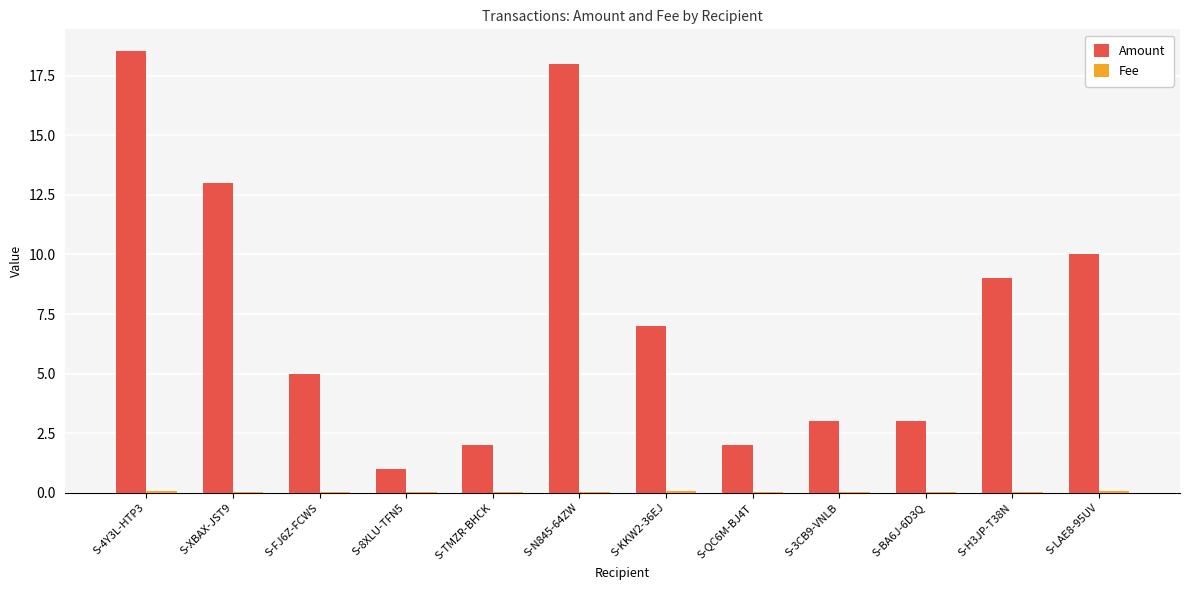

The Amount series shows 3.1 at S-QC6M-BJ4T. True or false?

False